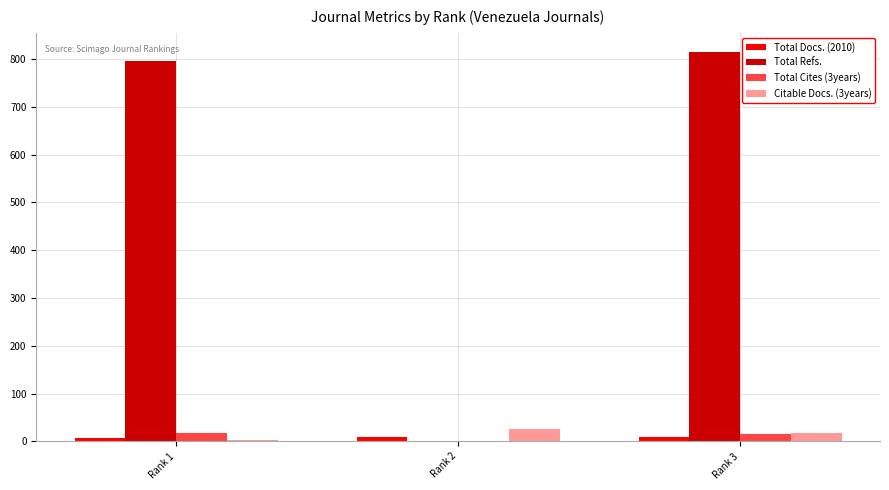

Which series has the largest total across all categories?

Total Refs.